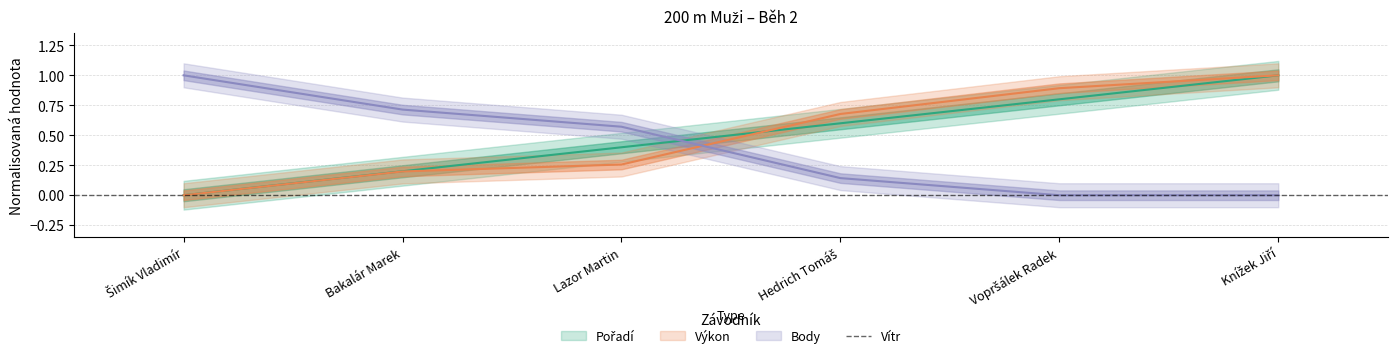

Count the Body values in the range 0 to 1.

6